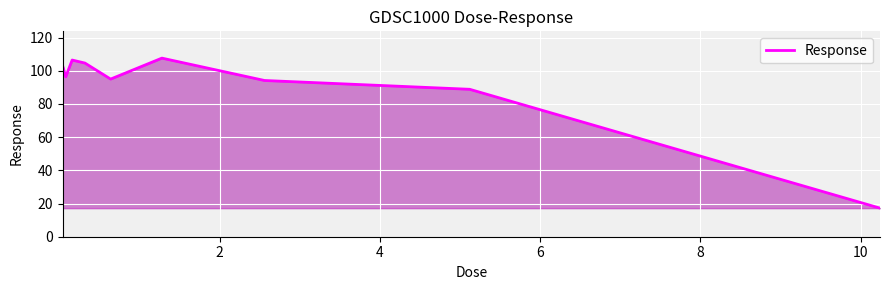

What is the greatest value displayed?

107.6